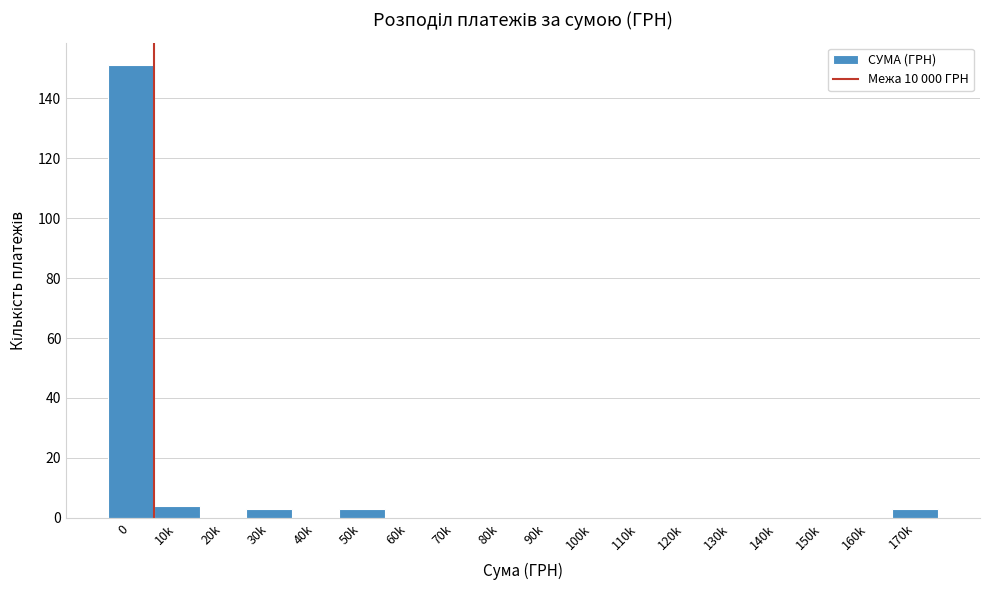

Reading left to right, what are all the values shown in this chart?

0=151	10k=4	20k=0	30k=3	40k=0	50k=3	60k=0	70k=0	80k=0	90k=0	100k=0	110k=0	120k=0	130k=0	140k=0	150k=0	160k=0	170k=3